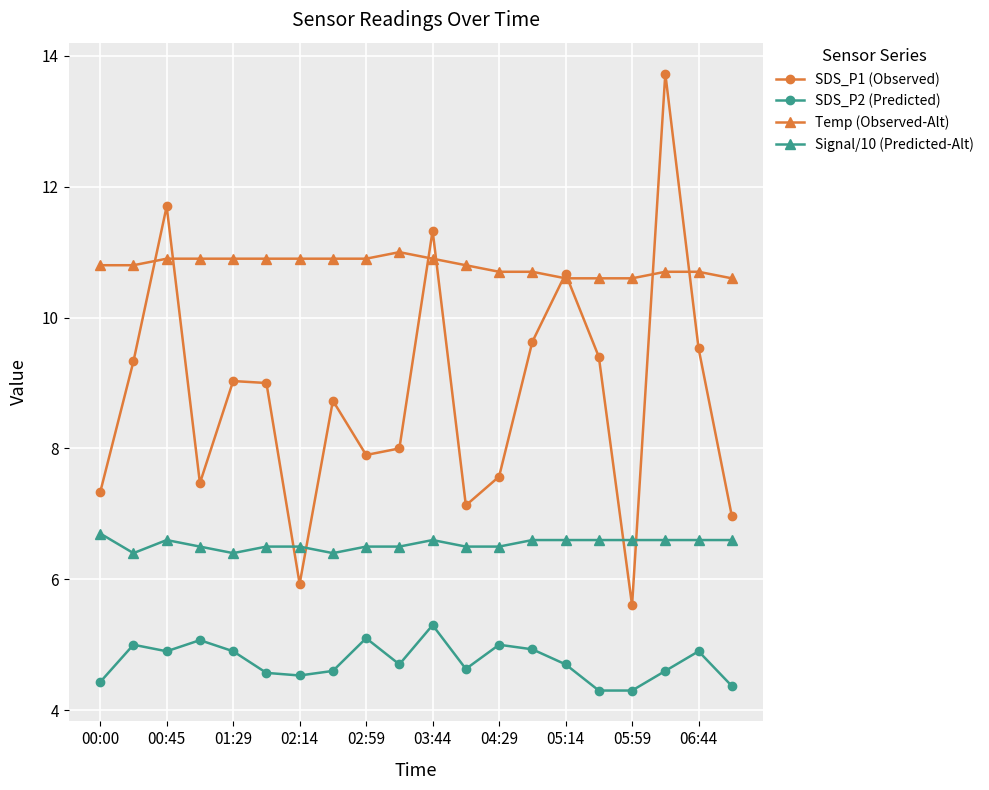

True or false: Signal/10 (Predicted-Alt) has more than 0 interior local peaks.

True